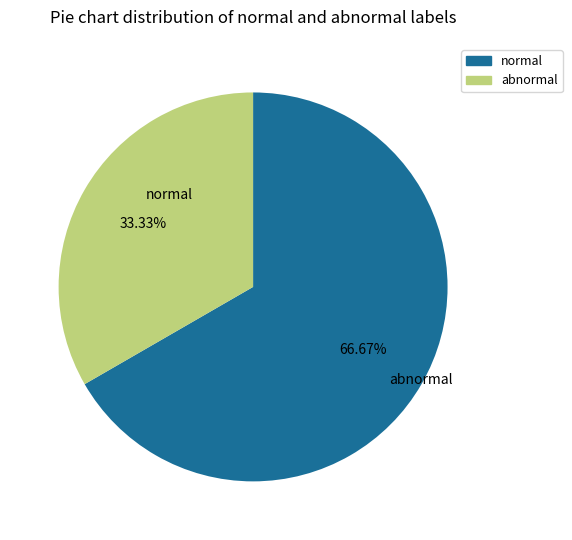

Is there any slice that represents more than half of the pie?

Yes